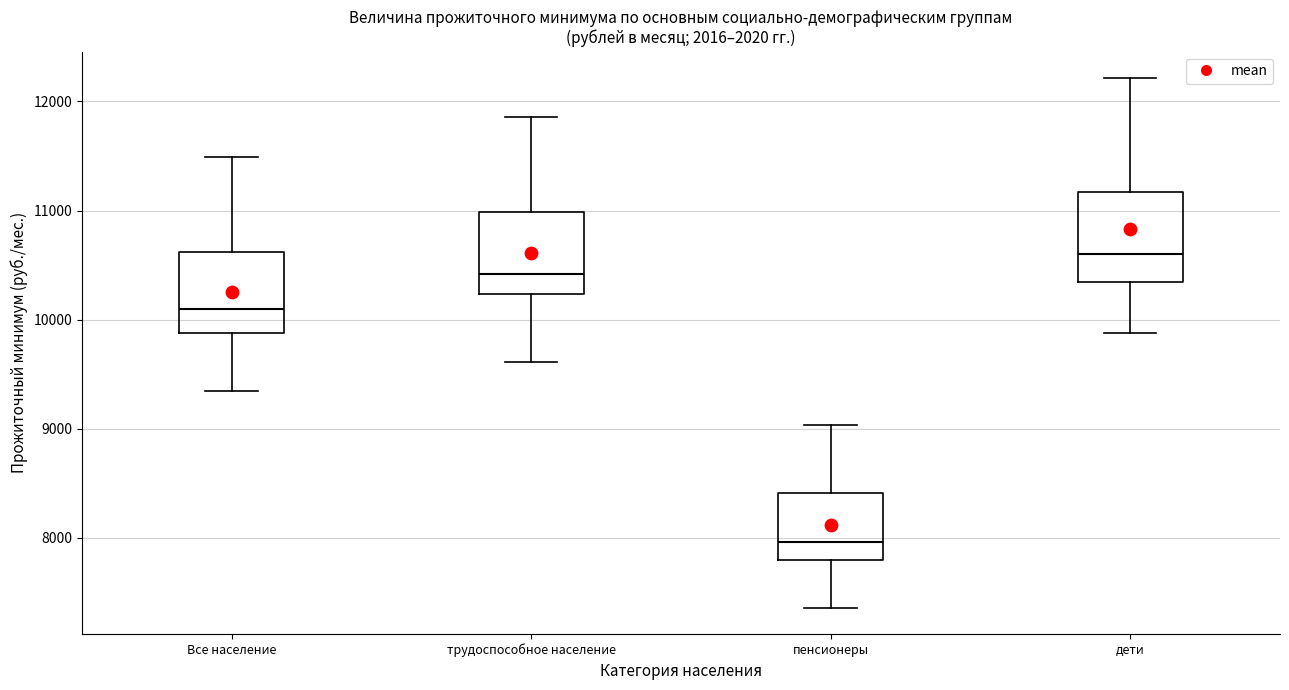

Where is the upper edge of the box for дети on the y-axis? The values are not printed on the chart, so give them approximately, as read against the axis.

11200